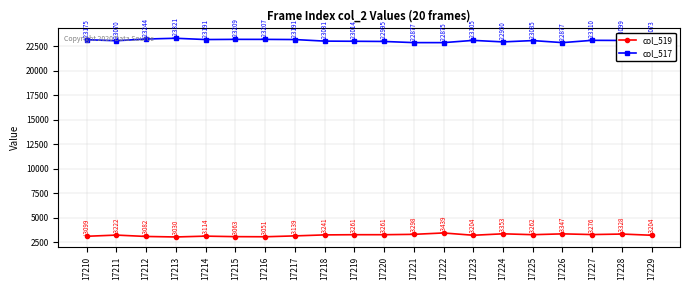

What is the average value of the col_519 series?

3214